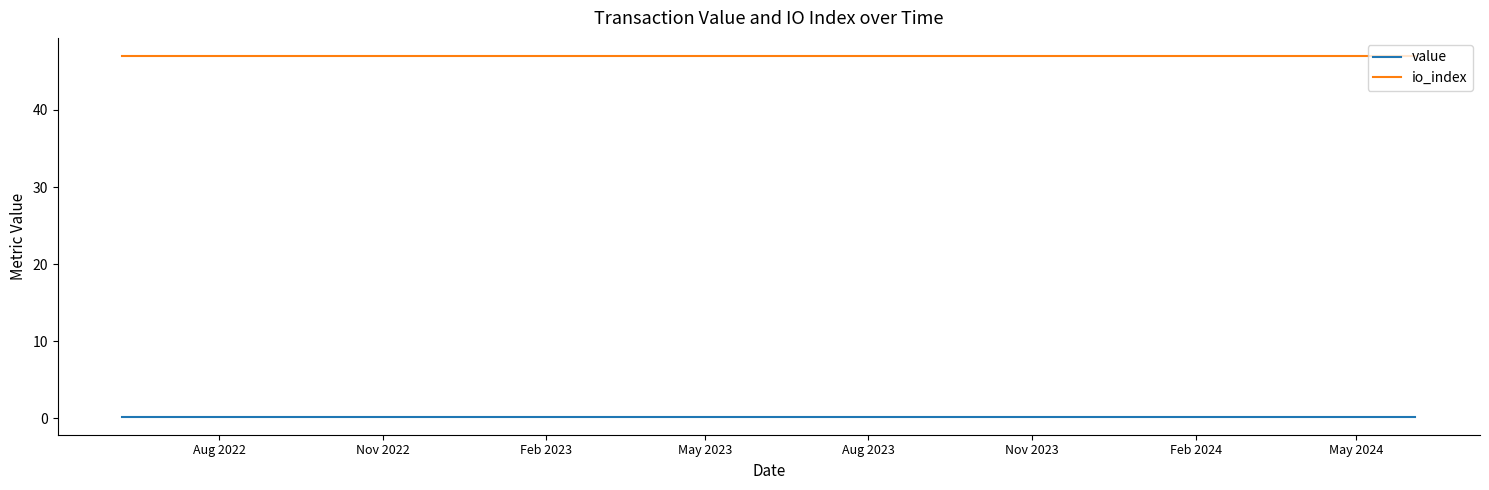

Rank the series by their average value, from lowest to highest.

value, io_index